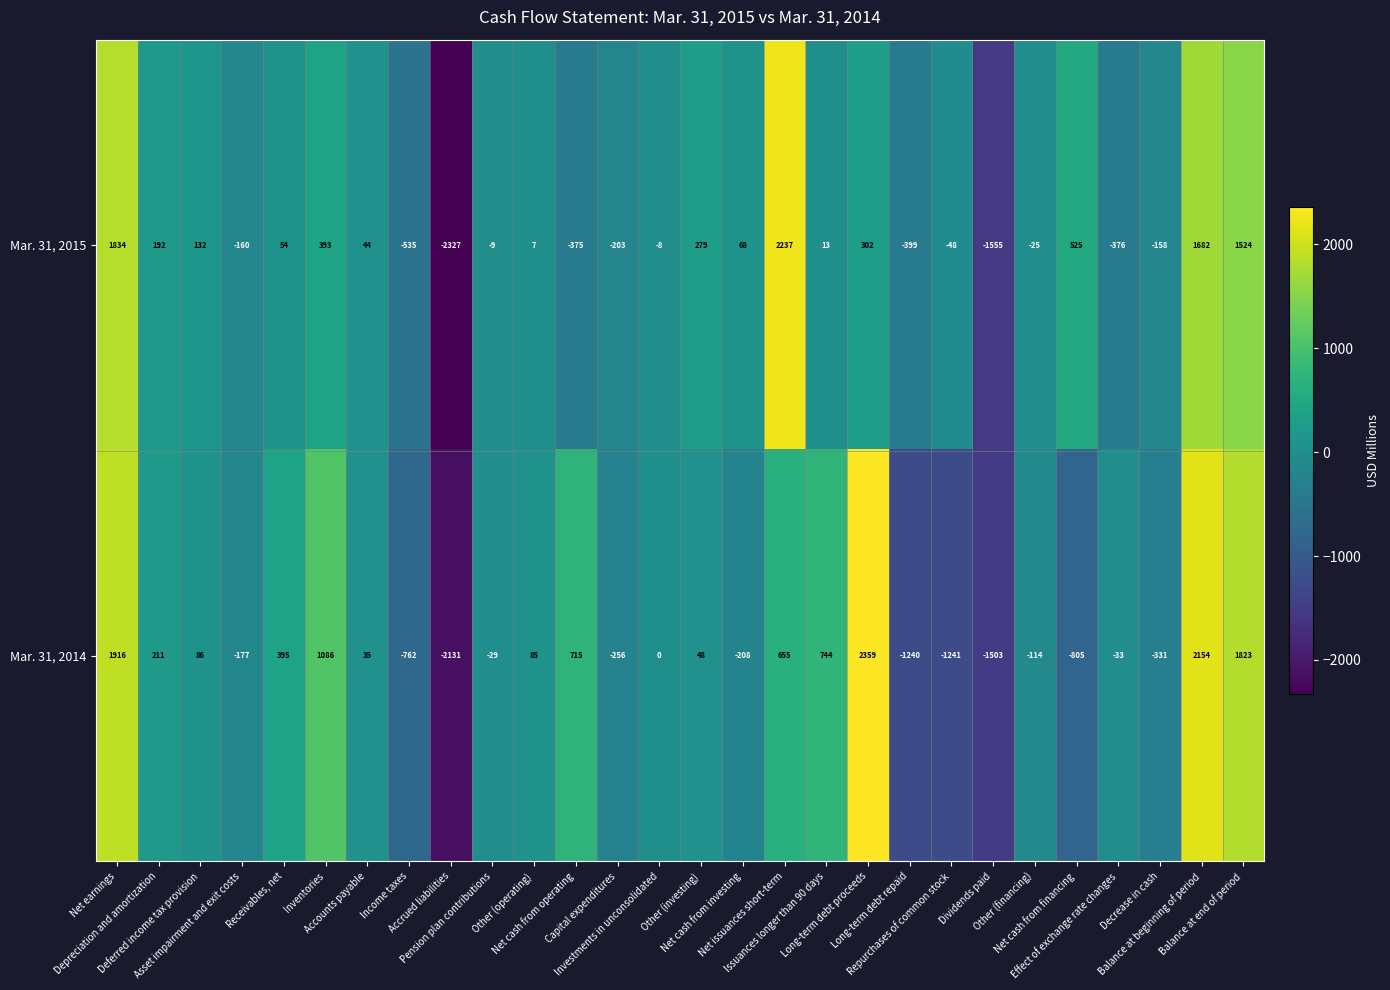

At how many categories does at least one series exceed 210?

12